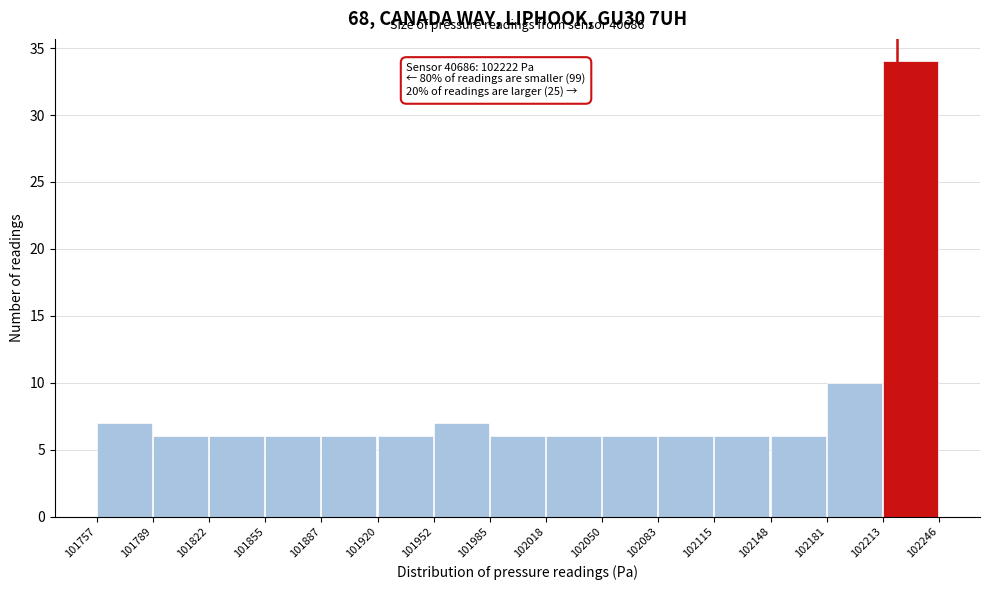

Over which range of the x-axis is the bar tallest?

102213 to 102246